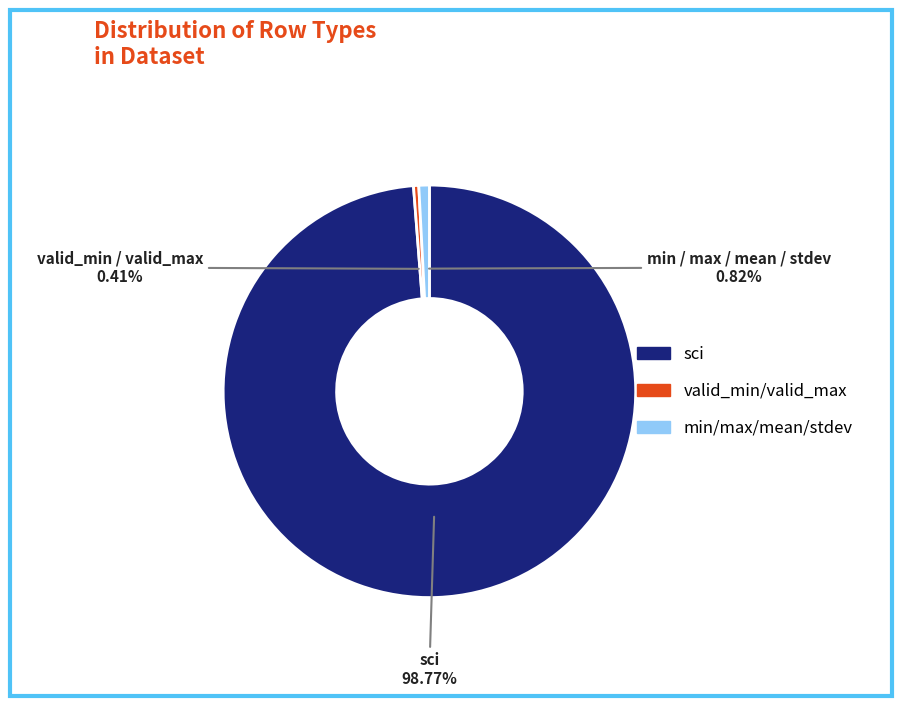

Does any single category account for the majority?

Yes